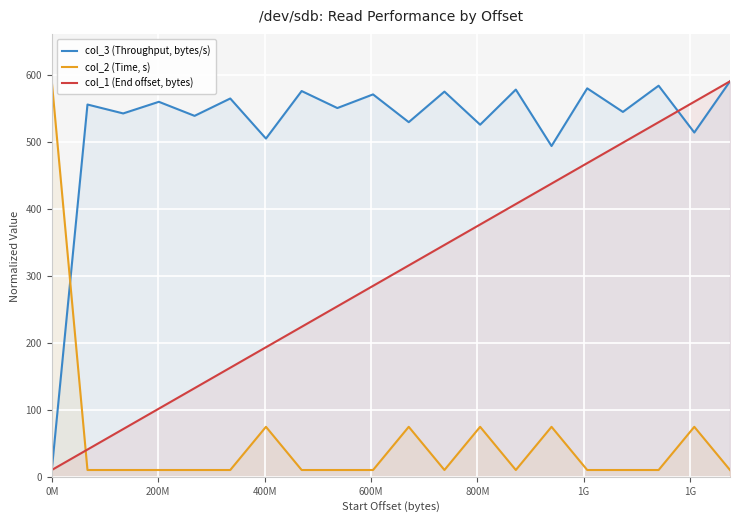

Does the chart display data point markers on the line(s)?

No